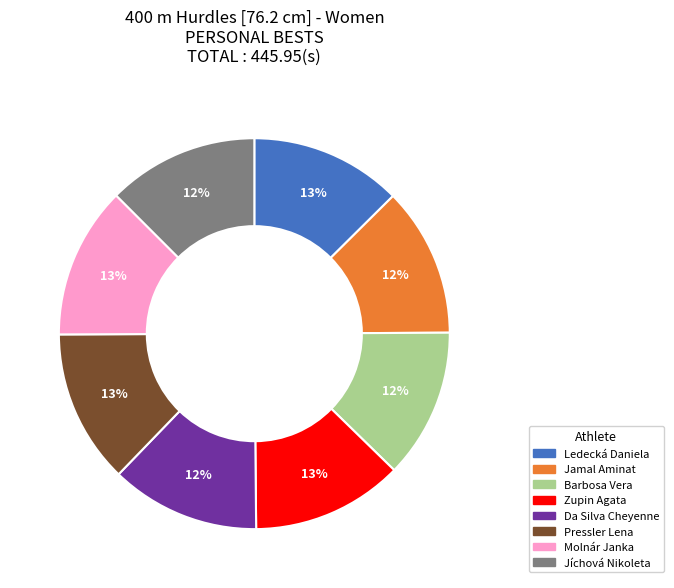

Is it true that Molnár Janka is 13% of the pie?

True